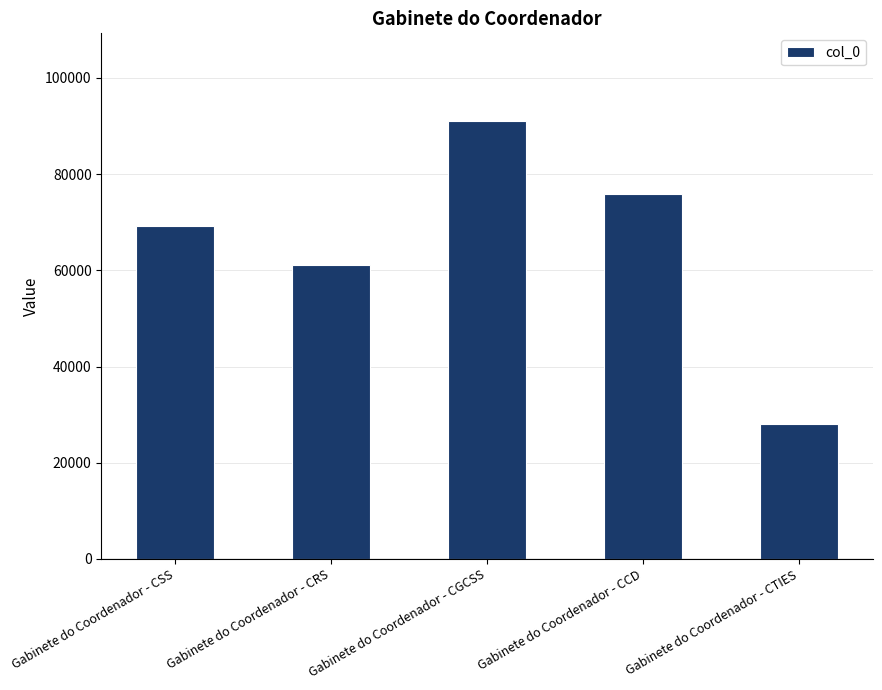

List the labels in order of value, largest first.

Gabinete do Coordenador - CGCSS, Gabinete do Coordenador - CCD, Gabinete do Coordenador - CSS, Gabinete do Coordenador - CRS, Gabinete do Coordenador - CTIES